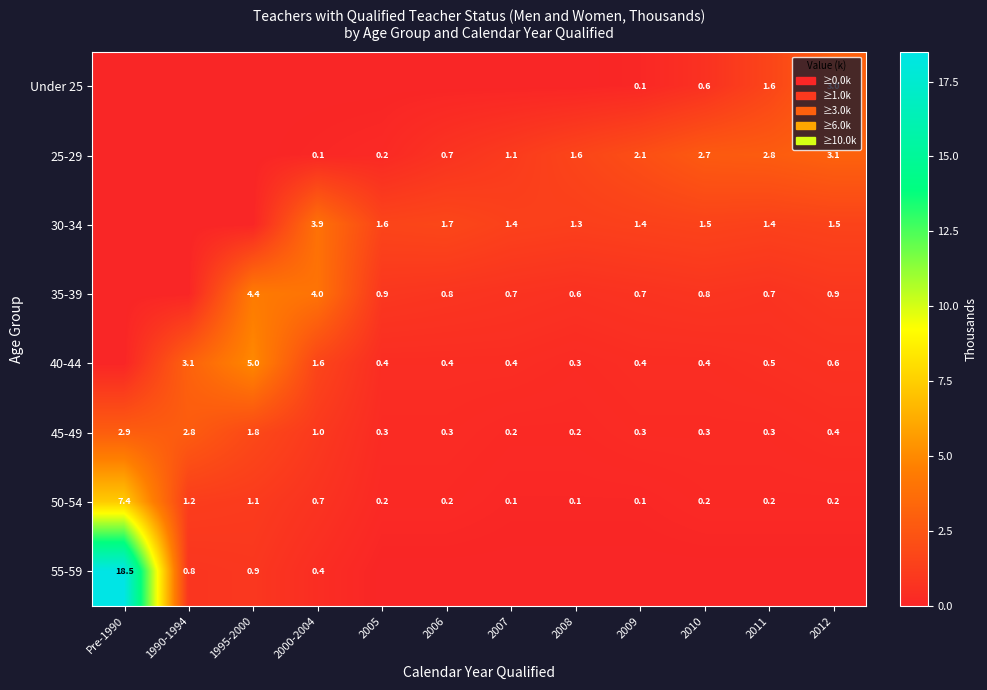

The 50-54 series shows 0.2 at 2005. True or false?

True